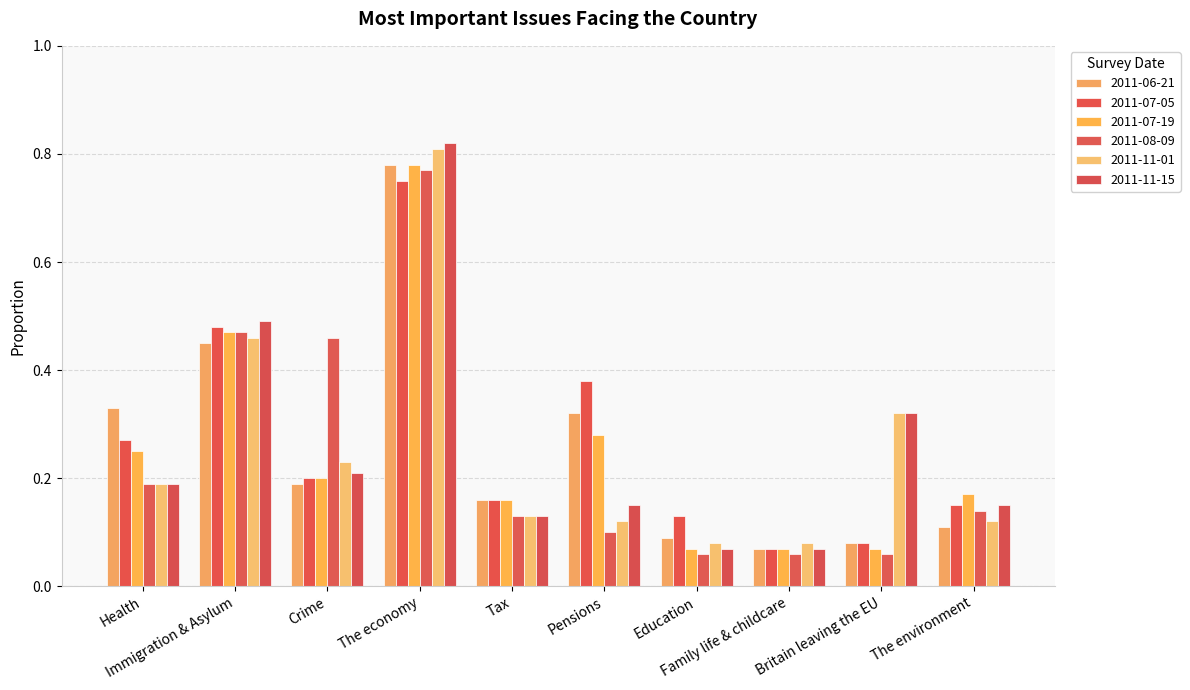

Does the chart contain any negative values?

No